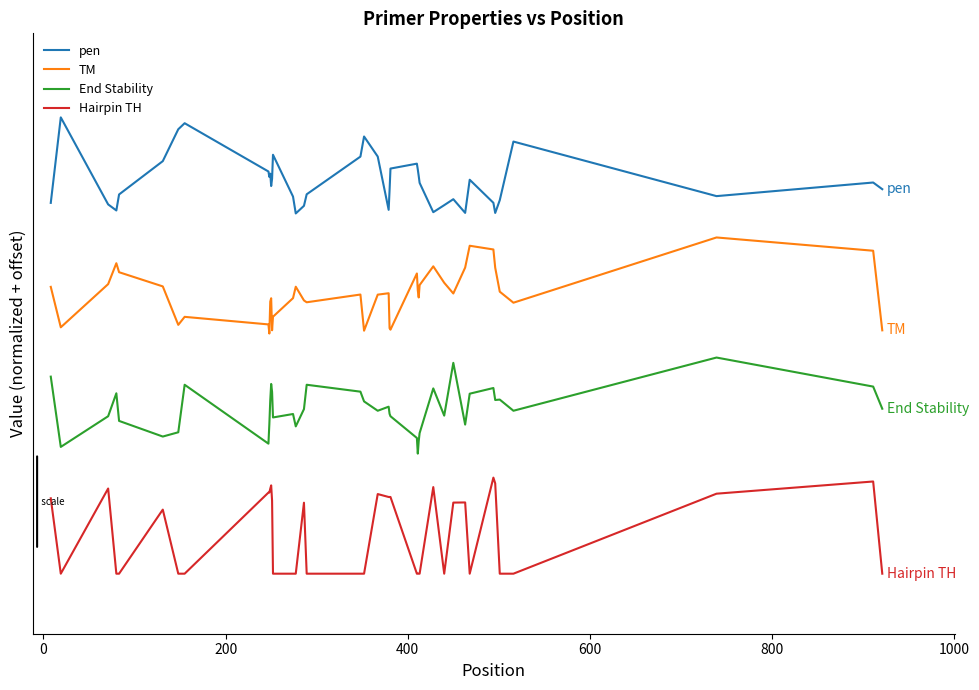

Is this an area chart (filled region under the line)?

No